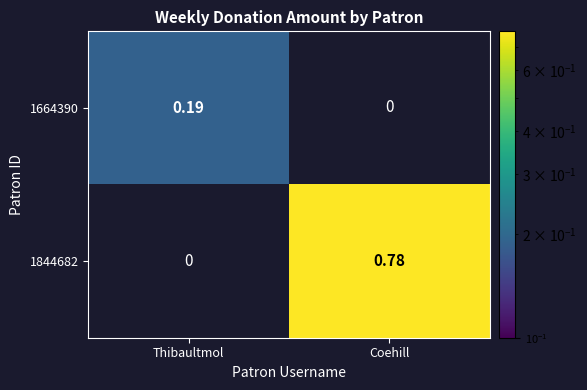

At which label does 1664390 reach its peak?

Thibaultmol